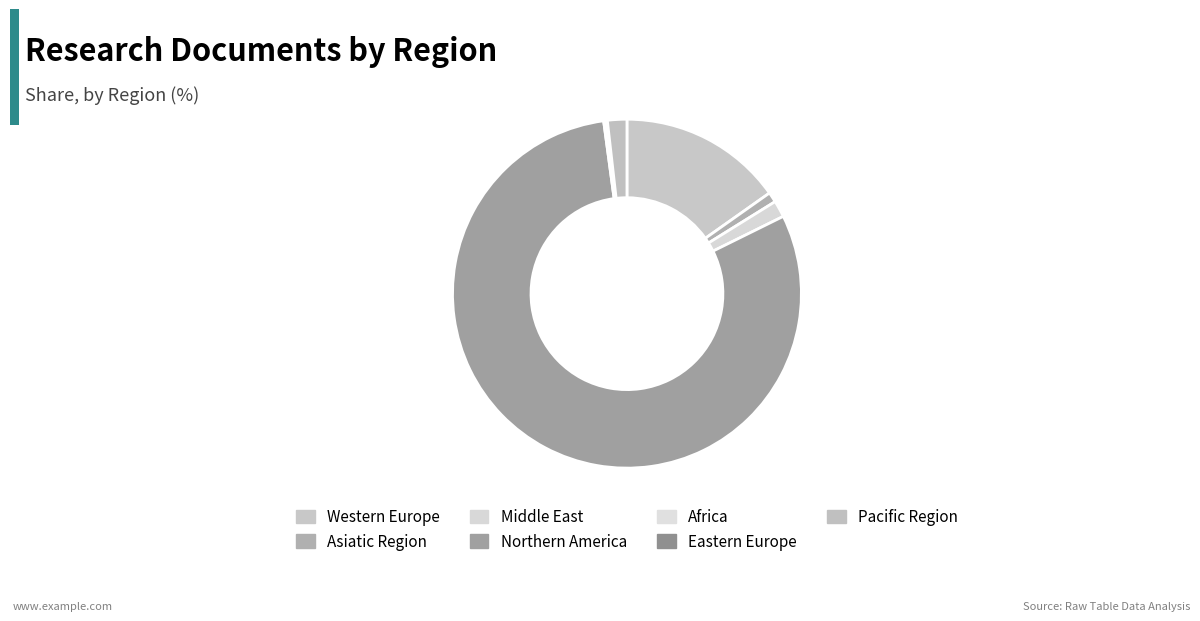

Count the number of slices in the pie.

7